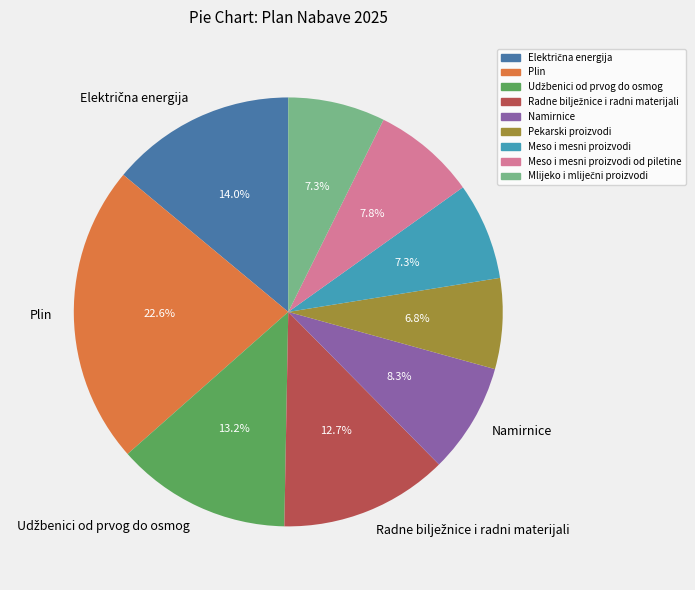

Does any single category account for the majority?

No